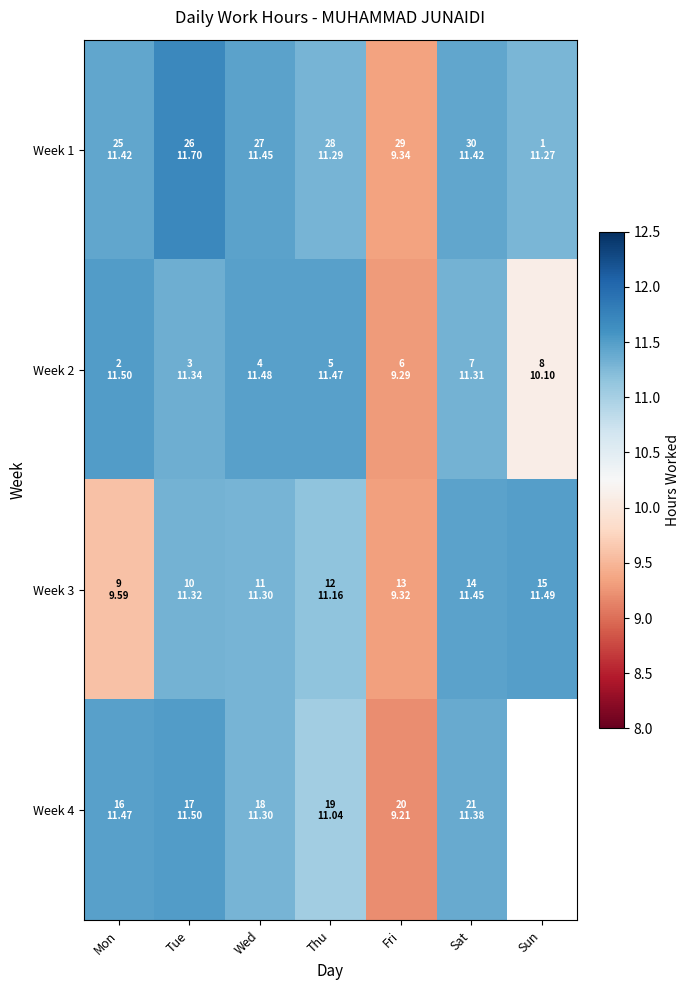

Count the number of categories in the chart.

7